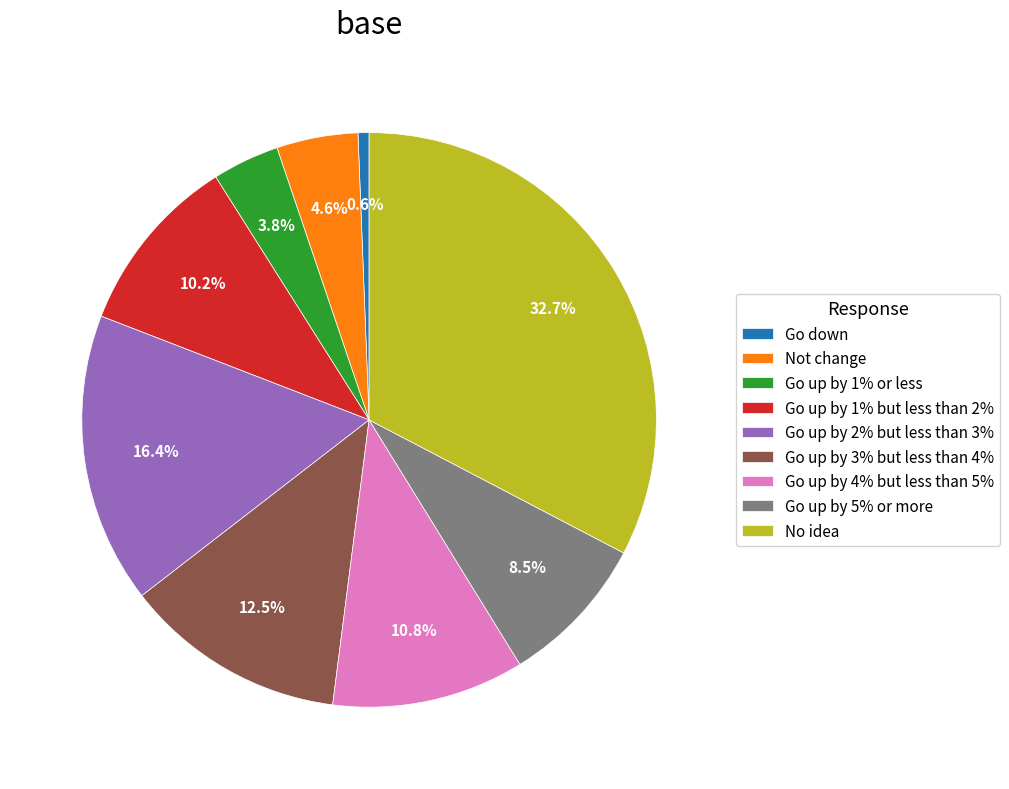

How much of the chart is everything except Not change?

95.4%